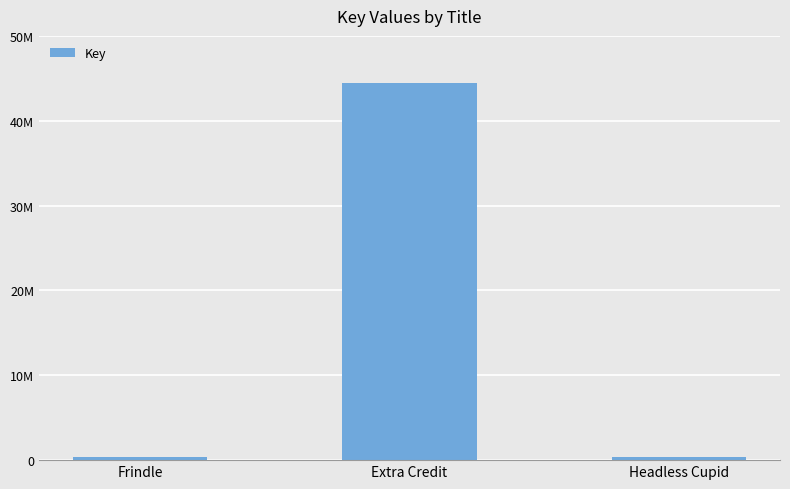

Reading left to right, transcribe all the data shown in this chart.

336458	44494298	329944